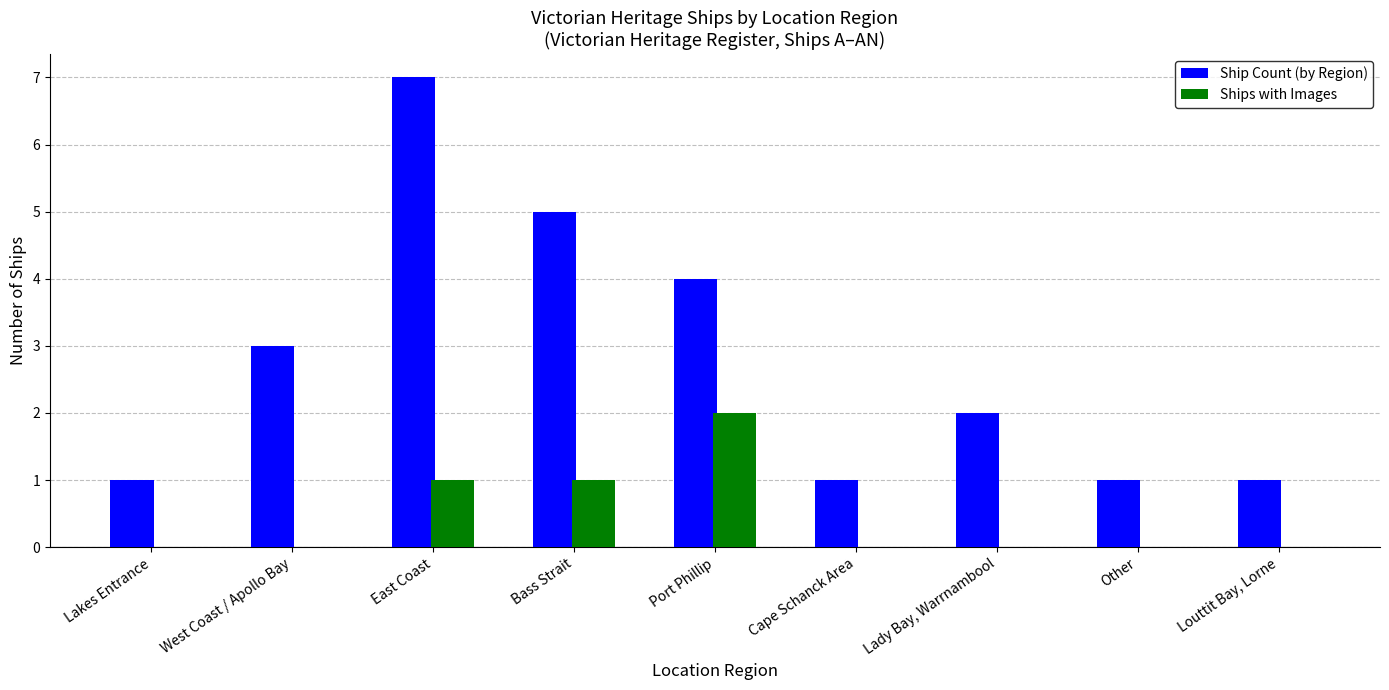

Reading left to right, list all the values displayed in this chart.

Ship Count (by Region): Lakes Entrance=1	West Coast / Apollo Bay=3	East Coast=7	Bass Strait=5	Port Phillip=4	Cape Schanck Area=1	Lady Bay, Warrnambool=2	Other=1	Louttit Bay, Lorne=1
Ships with Images: Lakes Entrance=0	West Coast / Apollo Bay=0	East Coast=1	Bass Strait=1	Port Phillip=2	Cape Schanck Area=0	Lady Bay, Warrnambool=0	Other=0	Louttit Bay, Lorne=0